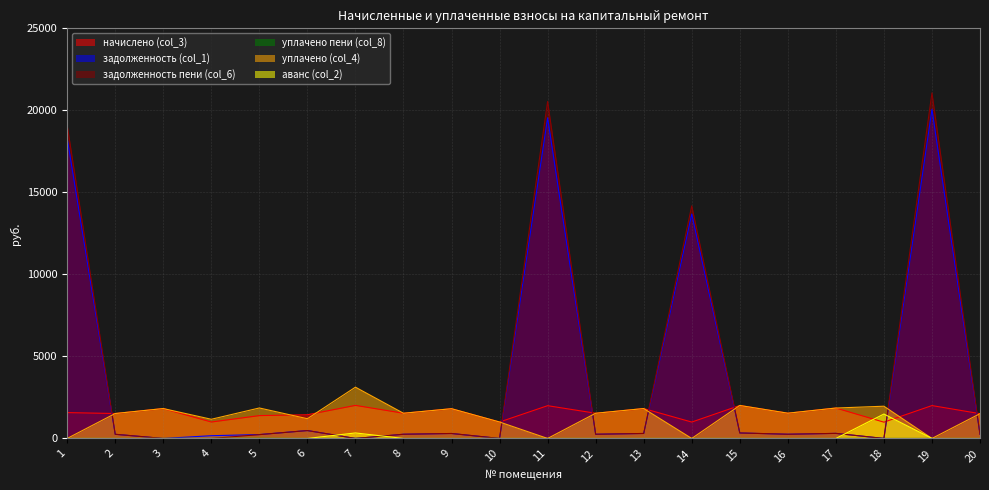

What are all the series names shown in the legend?

начислено (col_3), задолженность (col_1), задолженность пени (col_6), уплачено пени (col_8), уплачено (col_4), аванс (col_2)